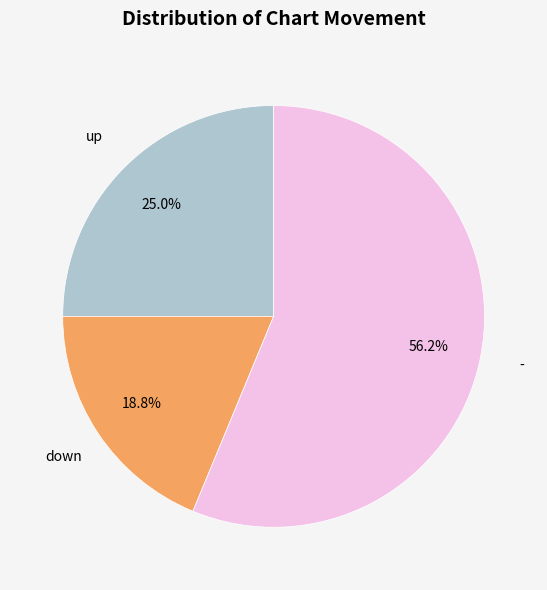

How many slices are in this pie chart?

3